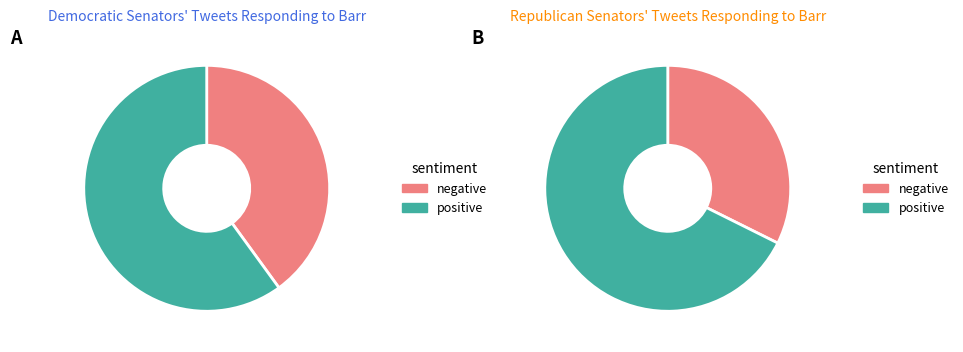

Is it true that 5 is 19% of the pie?

False